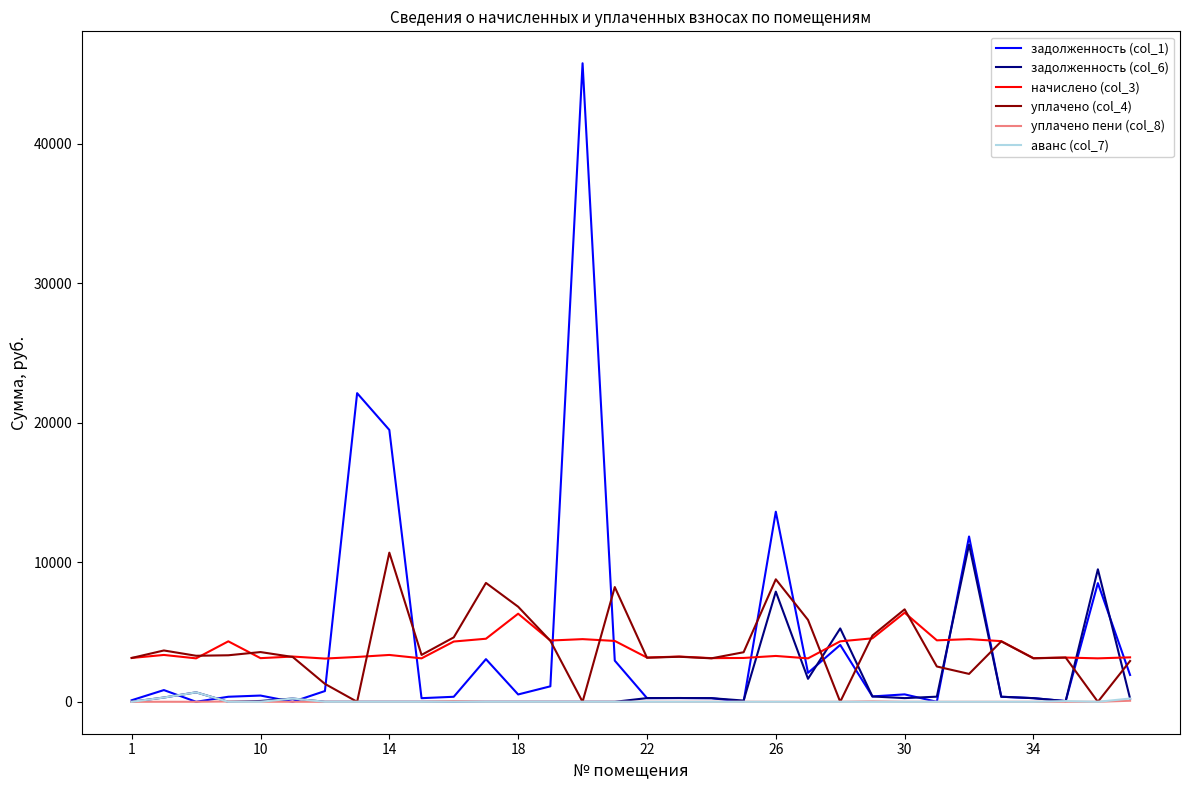

After their last crossing, which series has the higher values: уплачено пени (col_8) or задолженность (col_1)?

задолженность (col_1)